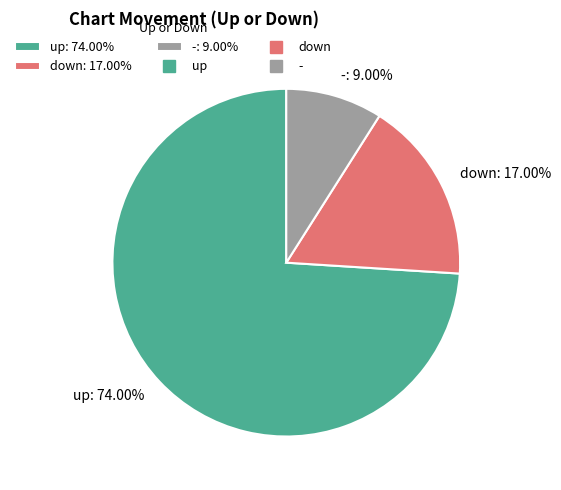

Combined, do -: 9.00% and down: 17.00% account for over 50%?

No